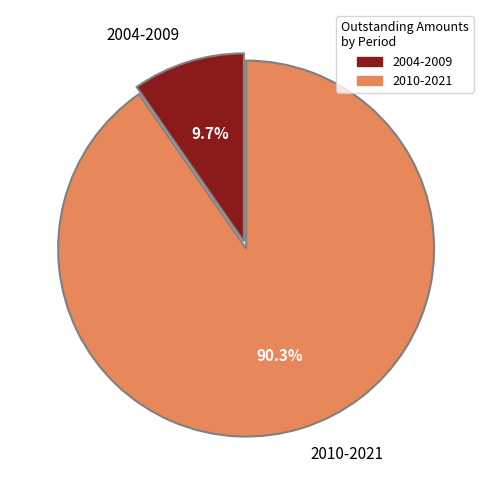

Does 2010-2021 represent more than half of the total?

Yes